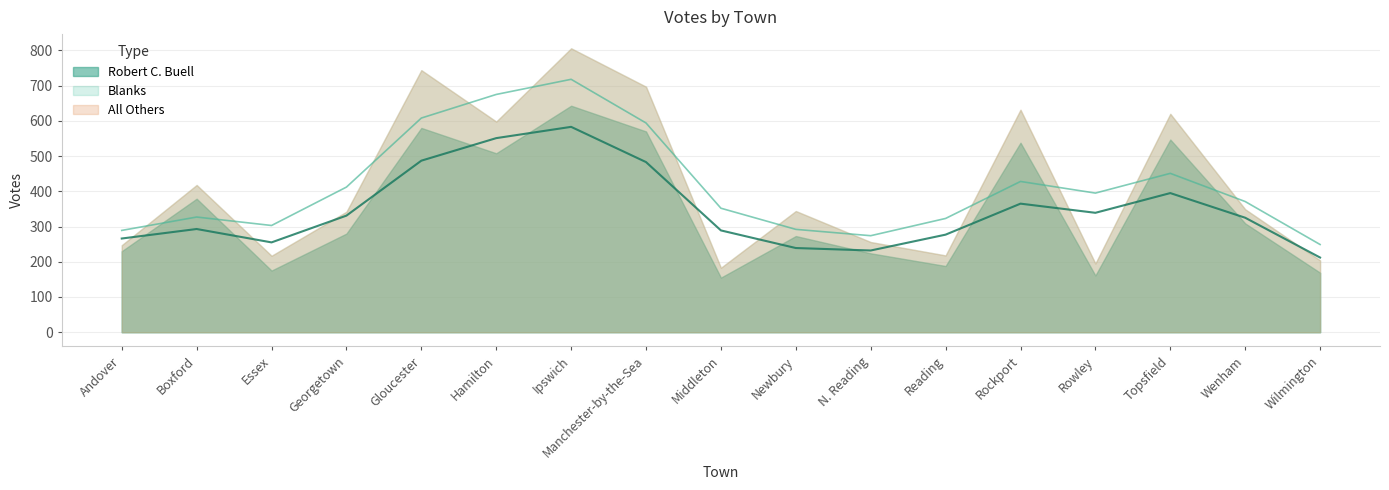

What is the difference between the second highest and minimum values in the Robert C. Buell series?

425